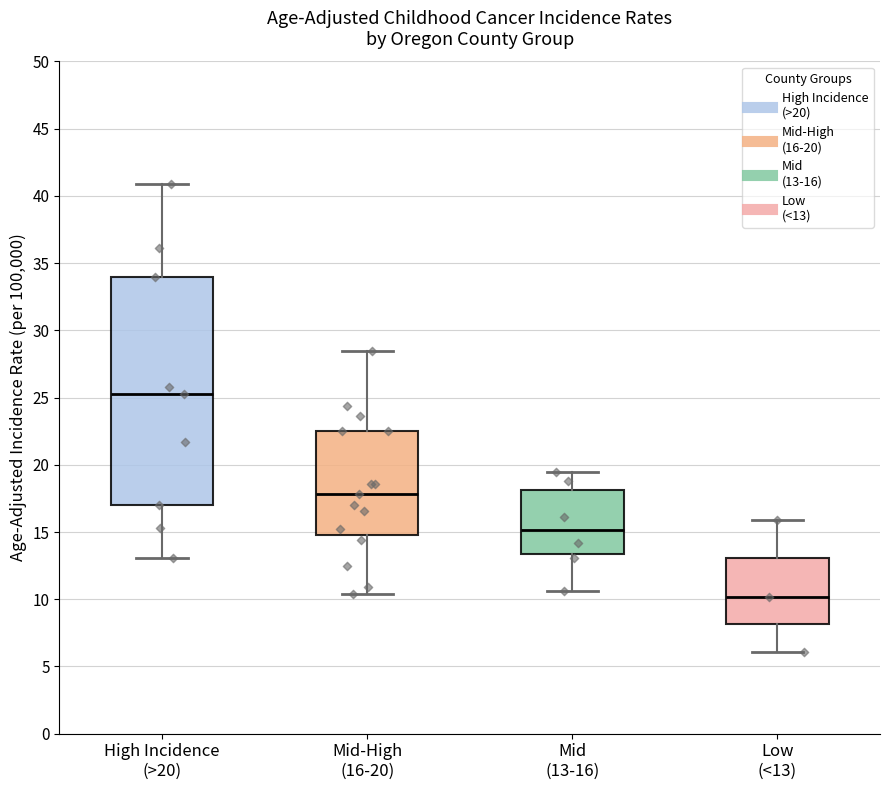

Reading left to right, transcribe this box plot: for each box, give where its median line is, the range the box spans, and where its two whiskers end, as read against the y-axis. The values are not printed on the chart, so give them approximately, as read against the axis.

High Incidence (>20): median 25.5, box 17.0 to 34.0, whiskers 13.0 to 41.0
Mid-High (16-20): median 18.0, box 15.0 to 22.5, whiskers 10.5 to 28.5
Mid (13-16): median 15.0, box 13.5 to 18.0, whiskers 10.5 to 19.5
Low (<13): median 10.0, box 8.0 to 13.0, whiskers 6.0 to 16.0